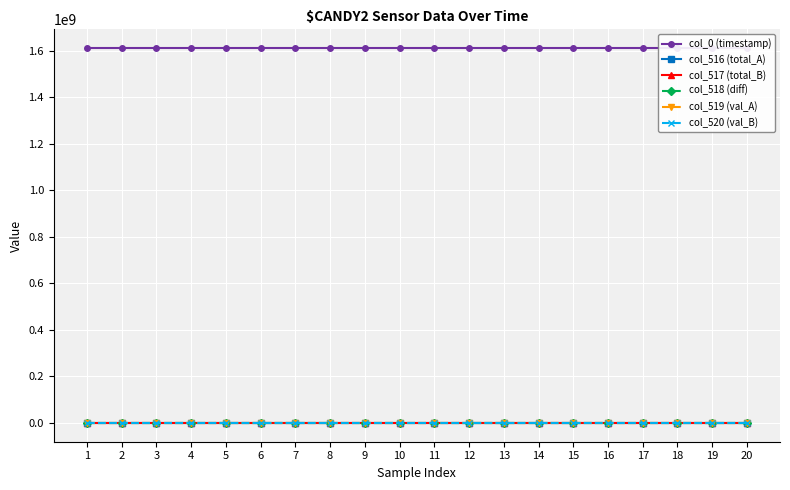

What is the approximate value of col_517 (total_B) at 11?

3332